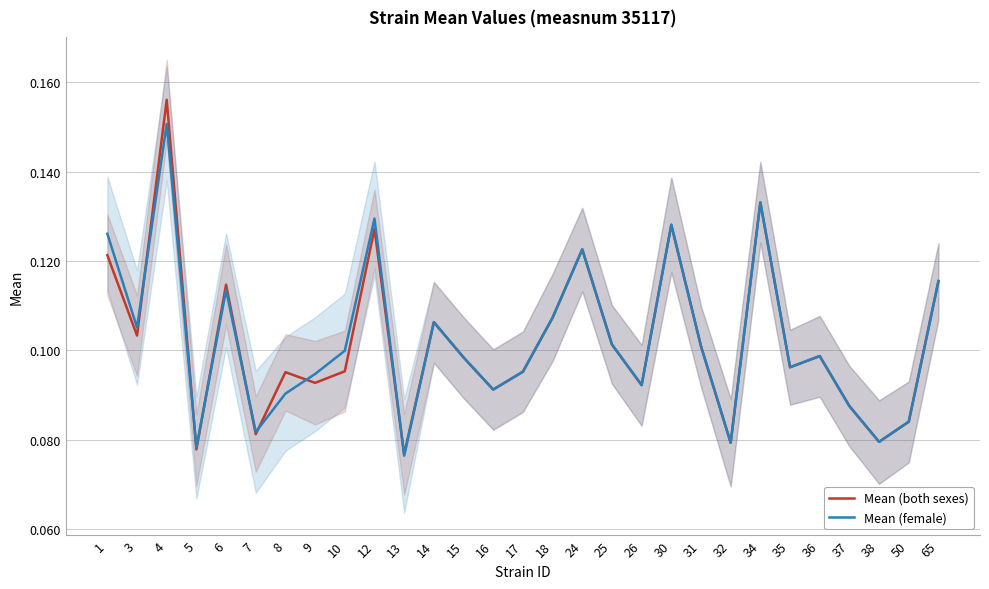

Rank the categories by Mean (female) value from highest to lowest.

4, 34, 12, 30, 1, 24, 65, 6, 18, 14, 3, 25, 31, 10, 36, 15, 35, 17, 9, 26, 16, 8, 37, 50, 7, 38, 32, 5, 13